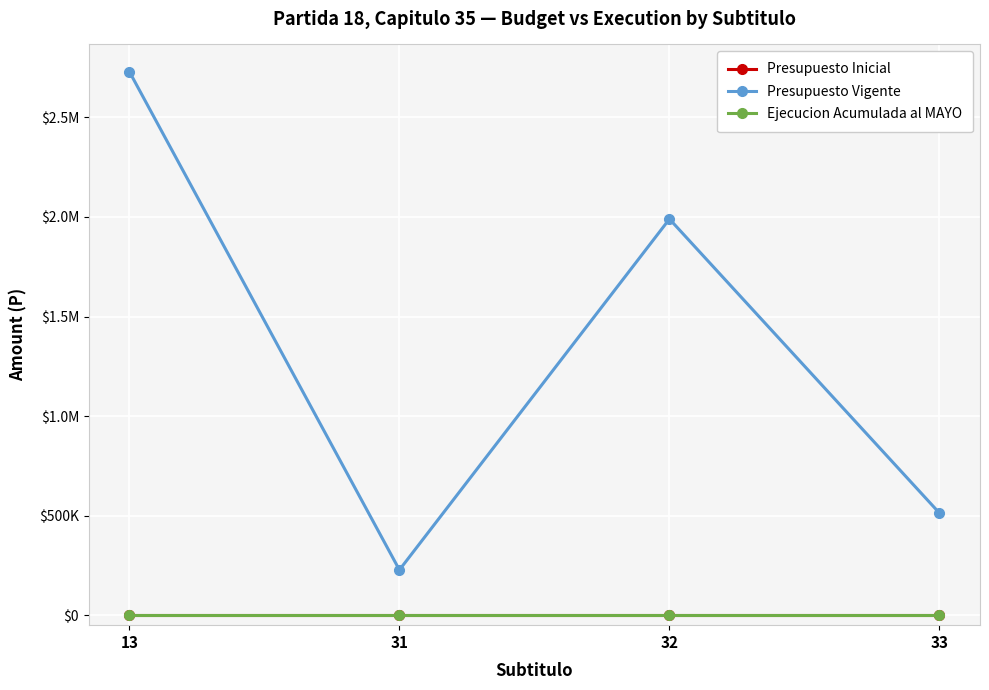

Is this an area chart (filled region under the line)?

No